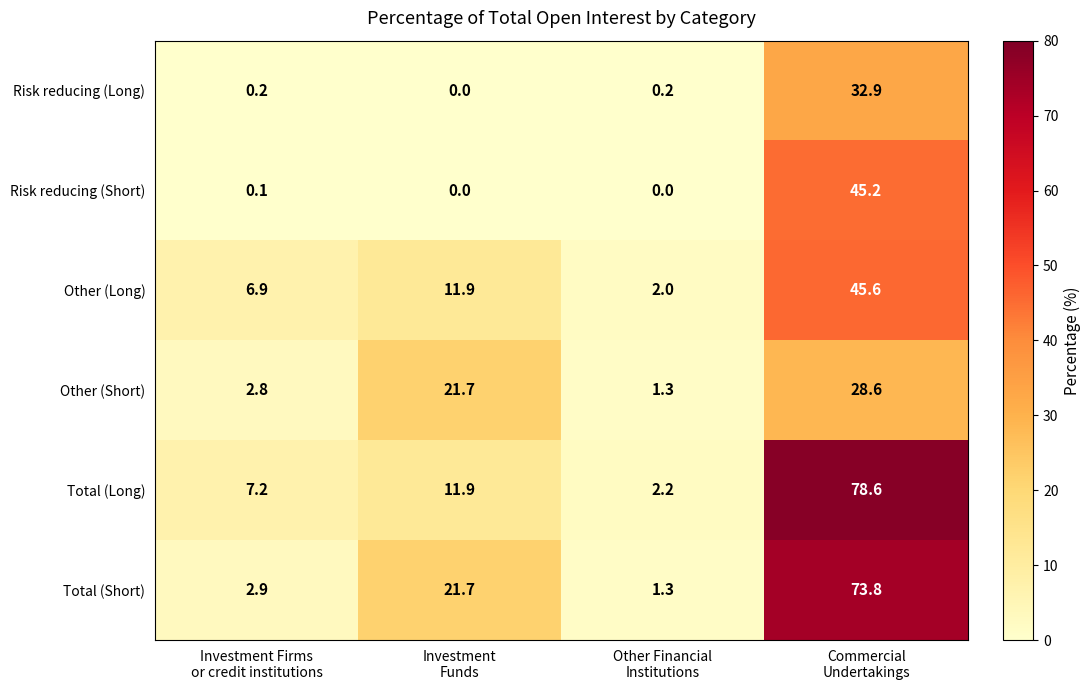

Reading left to right, list all the values displayed in this chart.

Risk reducing (Long): 0.2	0.0	0.2	32.9
Risk reducing (Short): 0.1	0.0	0.0	45.2
Other (Long): 6.9	11.9	2.0	45.6
Other (Short): 2.8	21.7	1.3	28.6
Total (Long): 7.2	11.9	2.2	78.6
Total (Short): 2.9	21.7	1.3	73.8